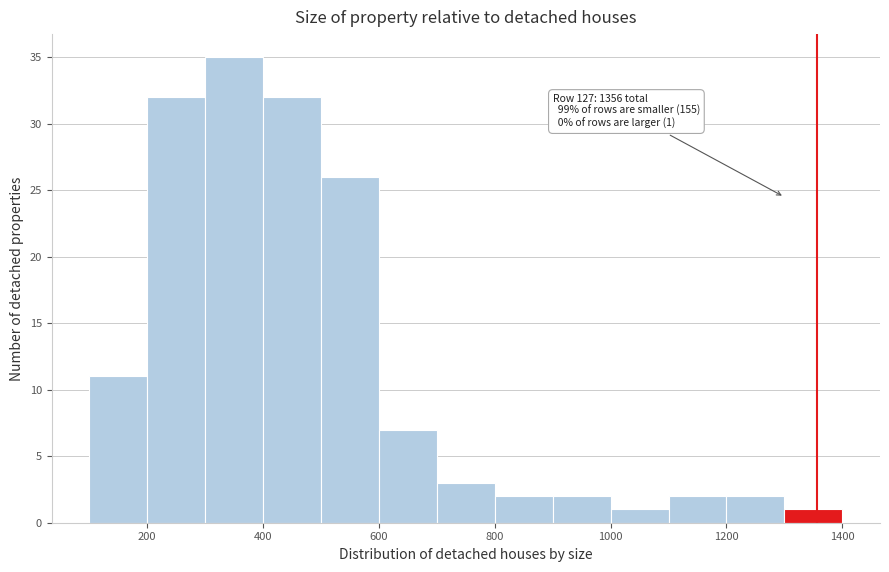

Over which range of the x-axis is the bar tallest?

300 to 400